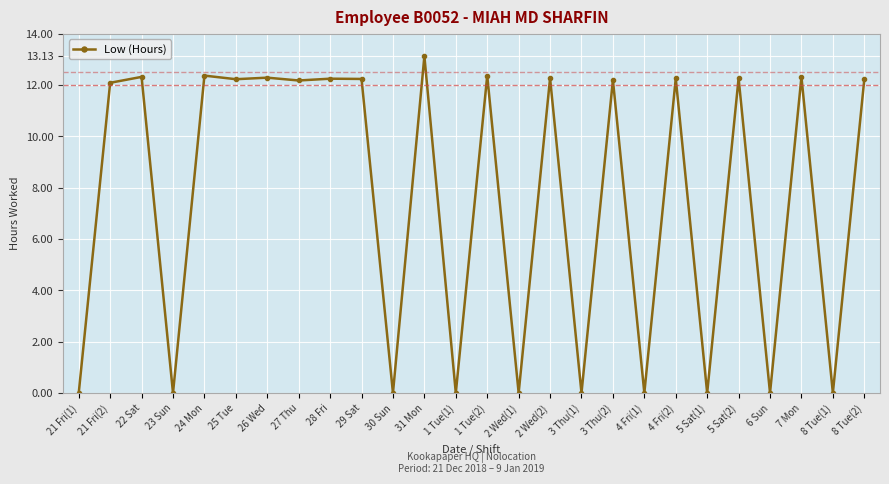

What is the difference between the values at 24 Mon and 4 Fri(1)?

12.4